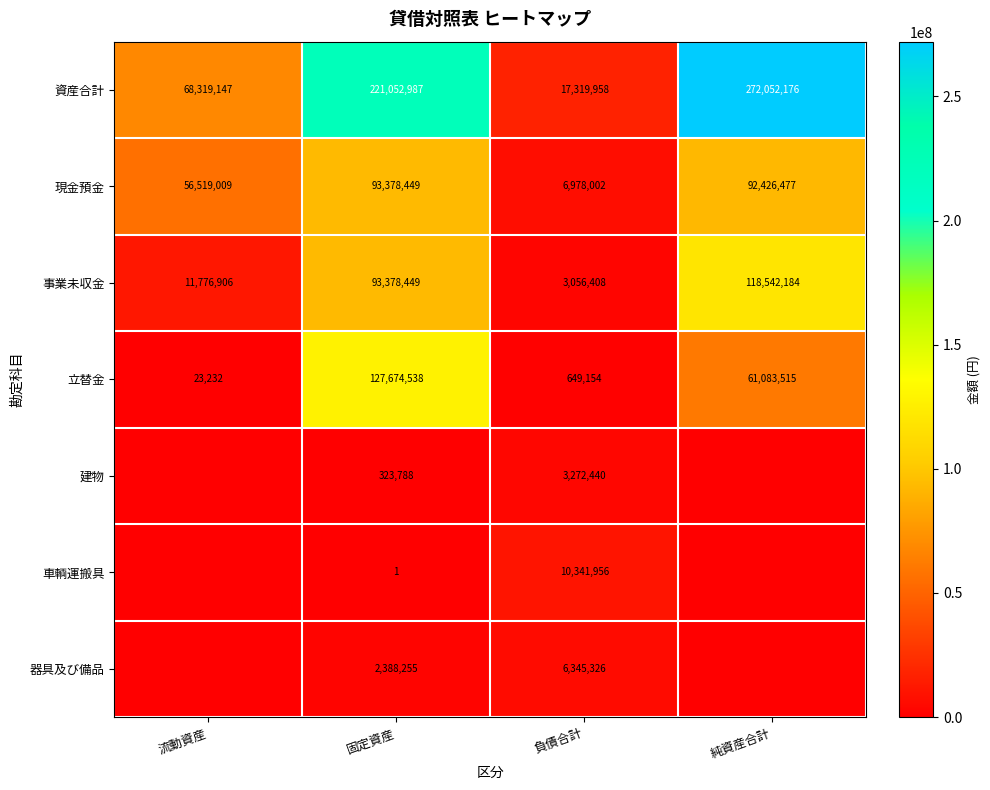

The 車輌運搬具 series shows 10341956 at 負債合計. True or false?

True